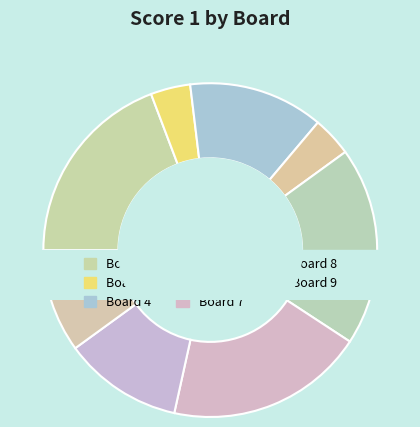

Which category has the biggest portion of the pie?

Board 2